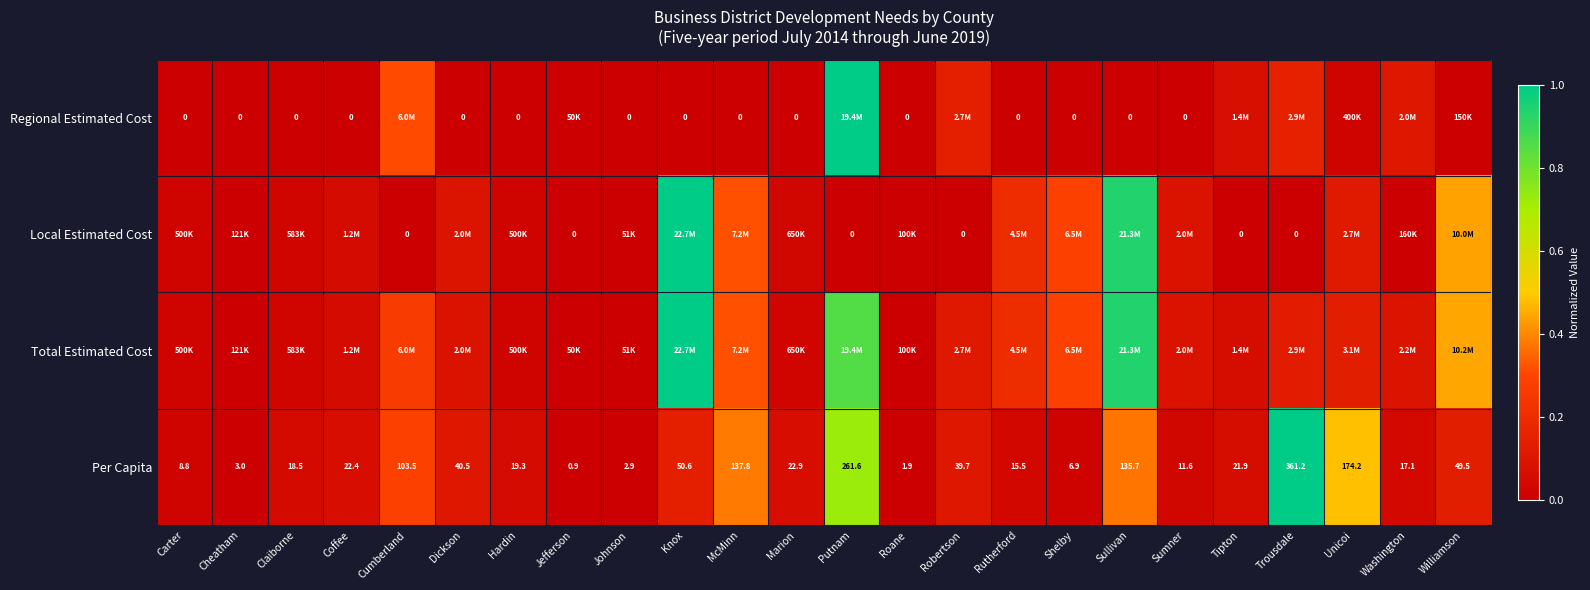

At which label does Per Capita reach its minimum?

Jefferson